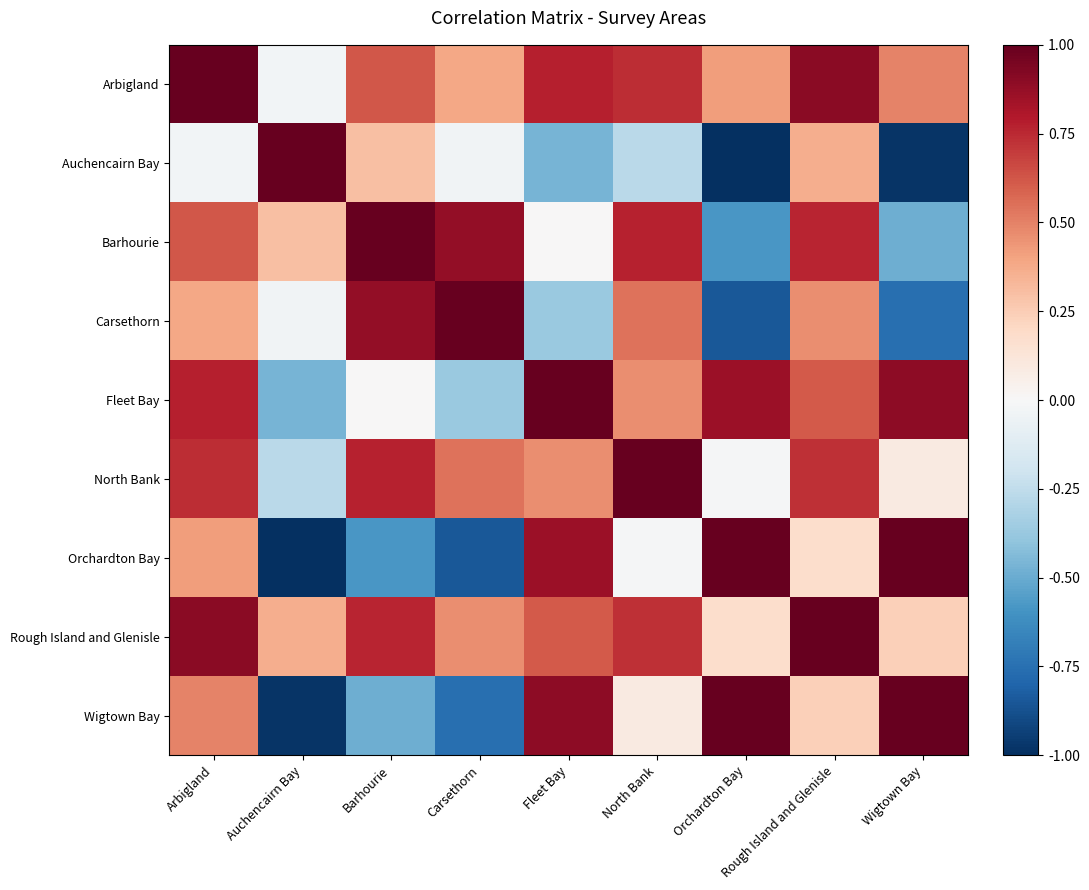

What is the total value across all series at Orchardton Bay?

1.0